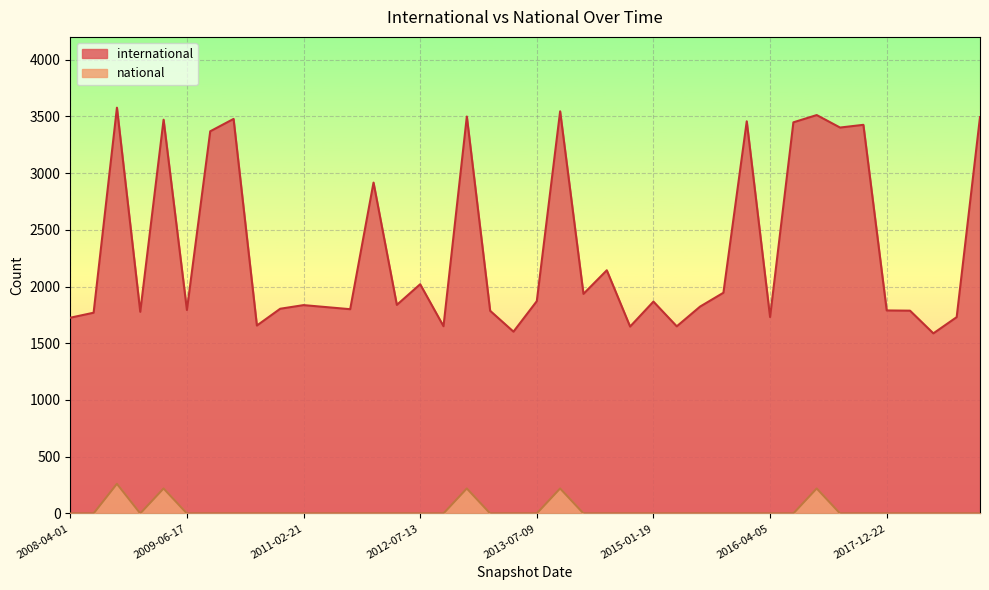

At which category is the sum across all series the highest?

2008-10-10